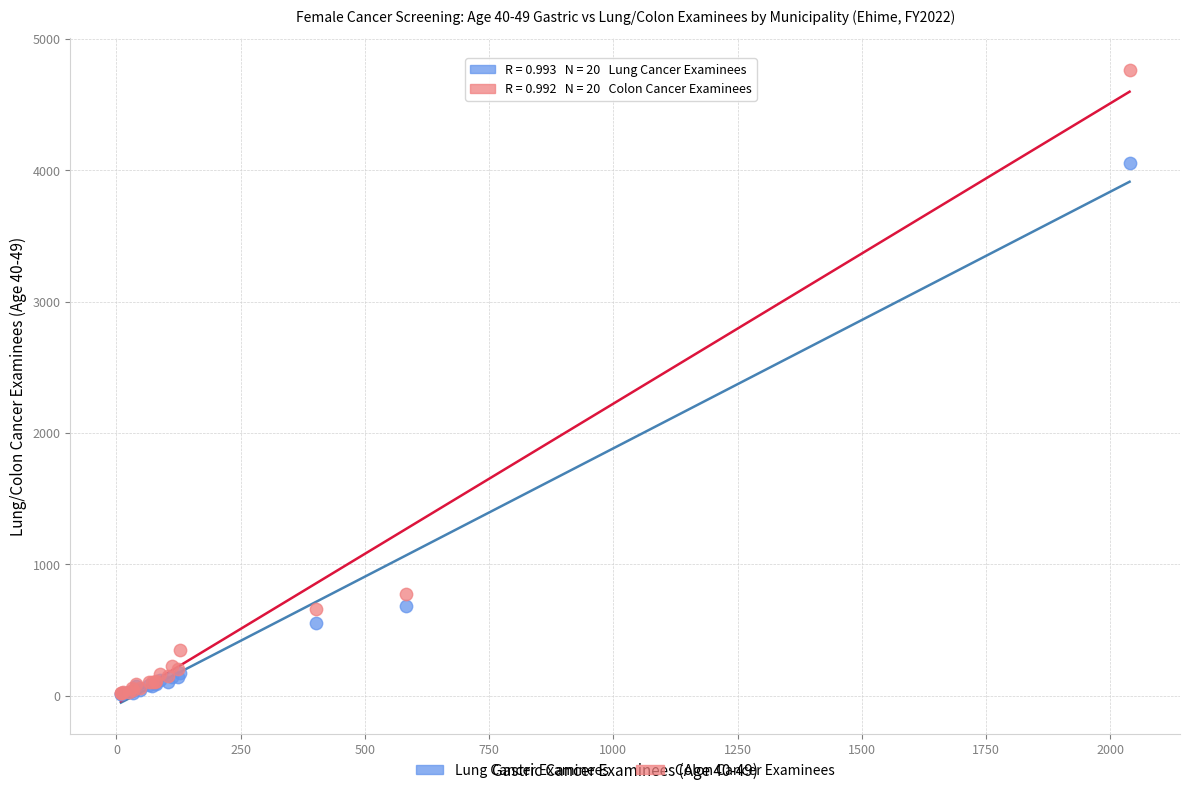

In the Lung Cancer Examinees series, what Y value is closest to 2032?

681